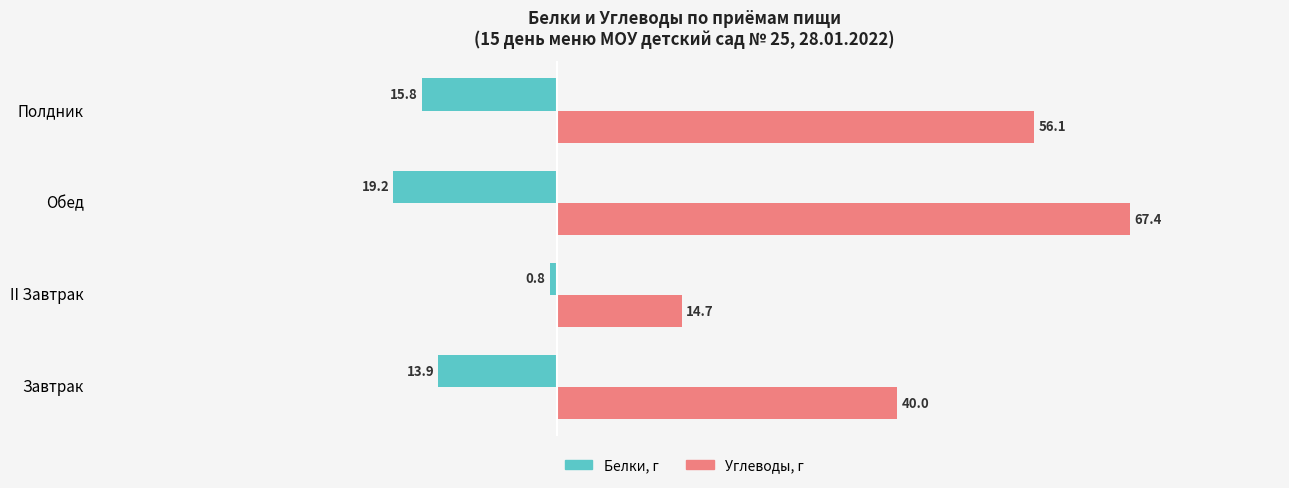

List the series in order of their overall mean, lowest first.

Белки, г, Углеводы, г